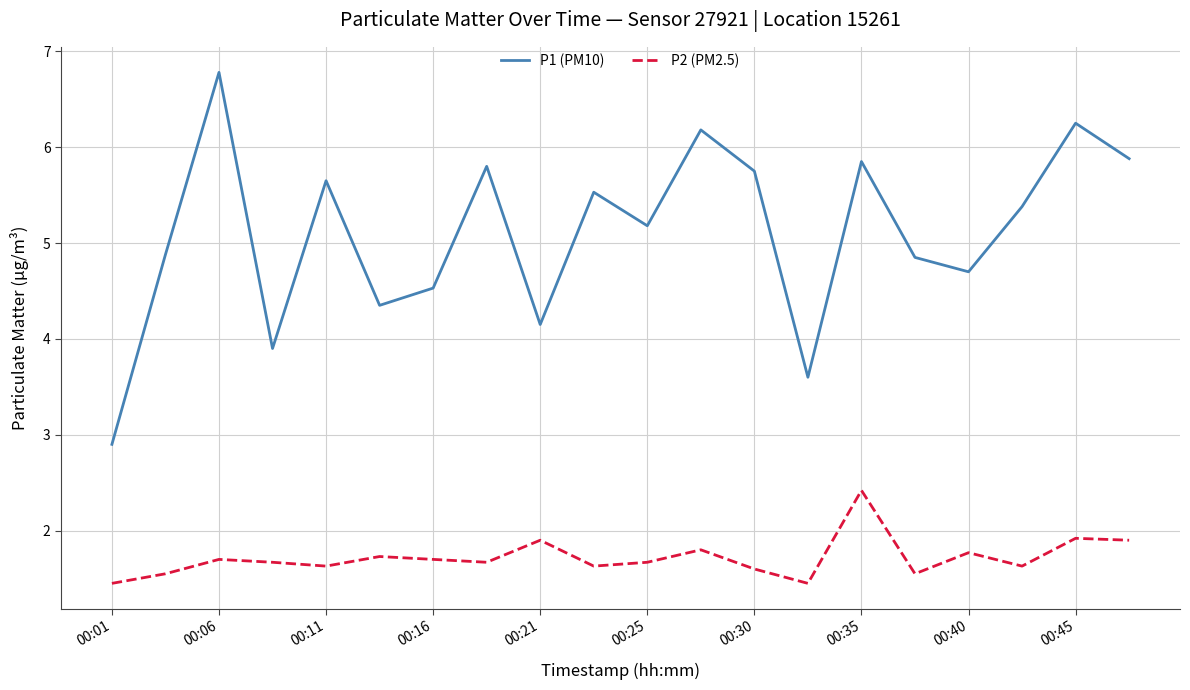

What is the maximum value for P2 (PM2.5)?

2.4